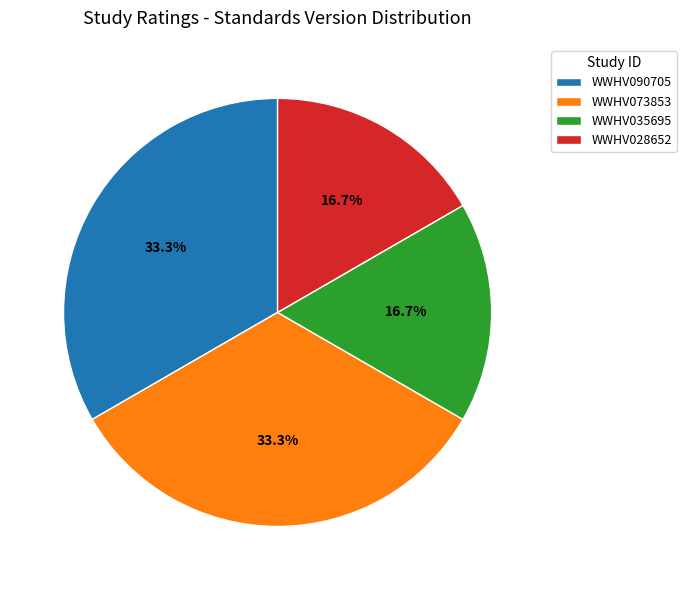

To the nearest percent, what portion does WWHV028652 represent?

17%